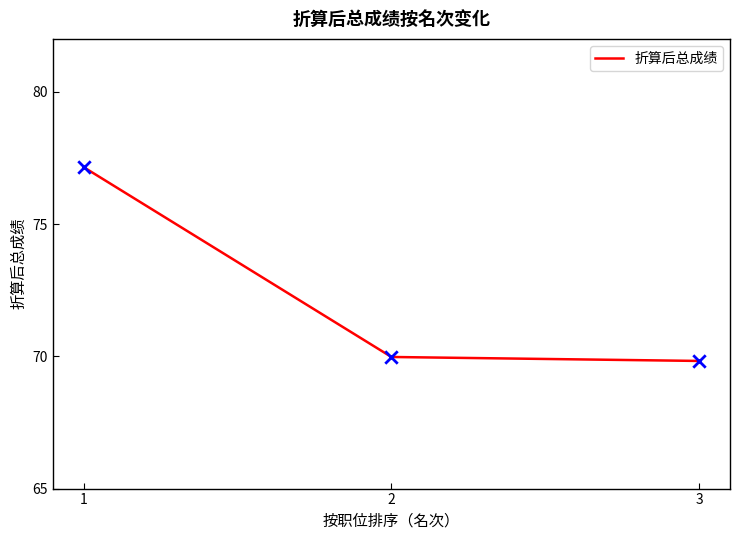

What is the change in value from 1 to 2?

-7.2